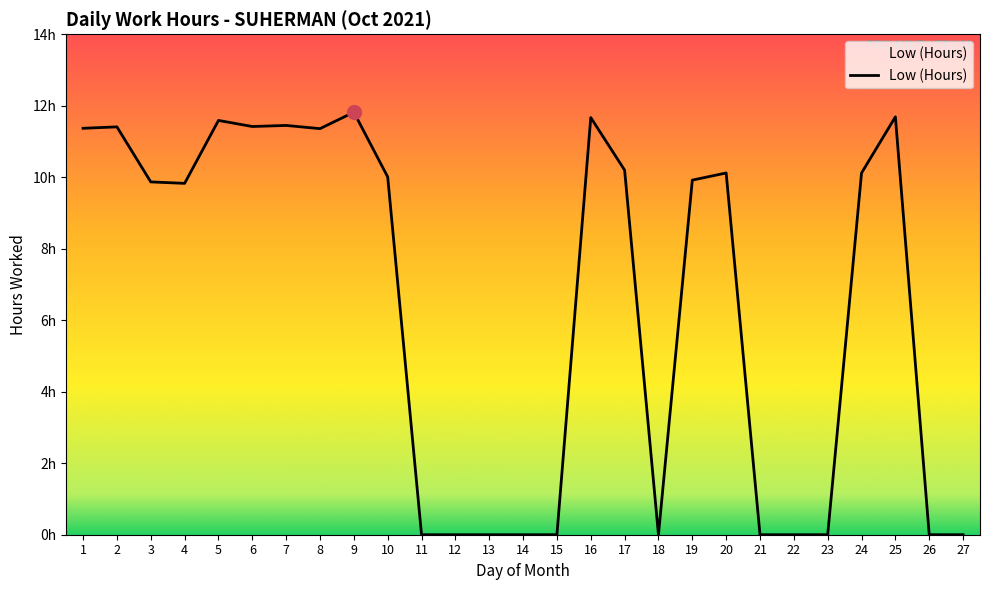

Reading left to right, transcribe all the data shown in this chart.

1=11.4	2=11.4	3=9.9	4=9.8	5=11.6	6=11.4	7=11.4	8=11.4	9=11.8	10=10.0	11=0.0	12=0.0	13=0.0	14=0.0	15=0.0	16=11.7	17=10.2	18=0.0	19=9.9	20=10.1	21=0.0	22=0.0	23=0.0	24=10.1	25=11.7	26=0.0	27=0.0